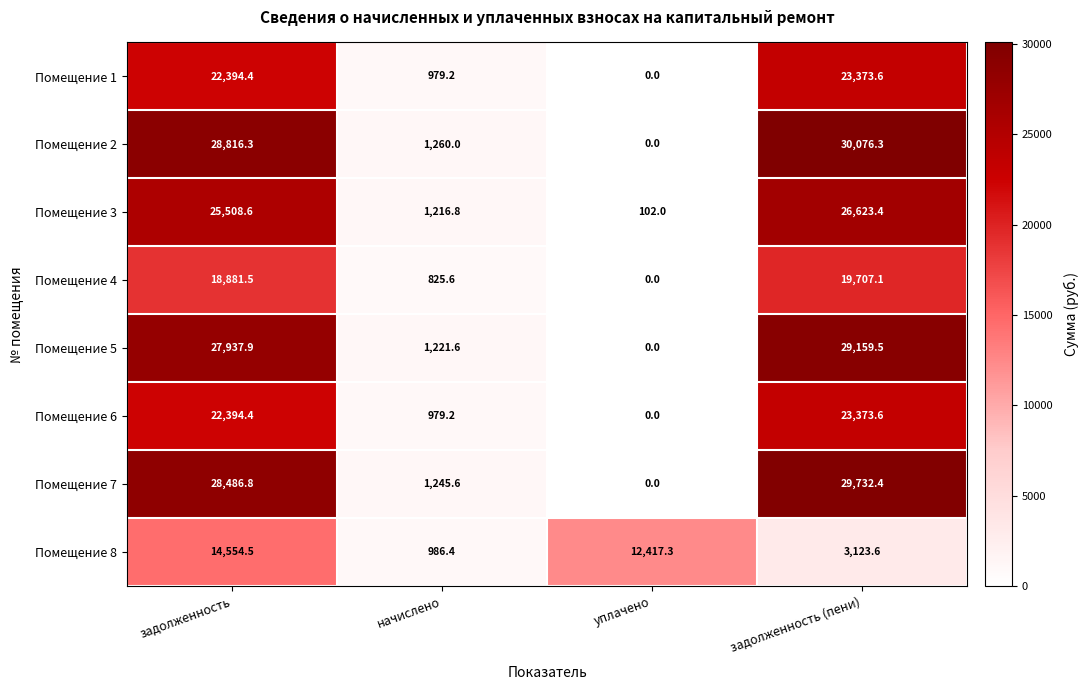

How many distinct data groups are displayed?

8